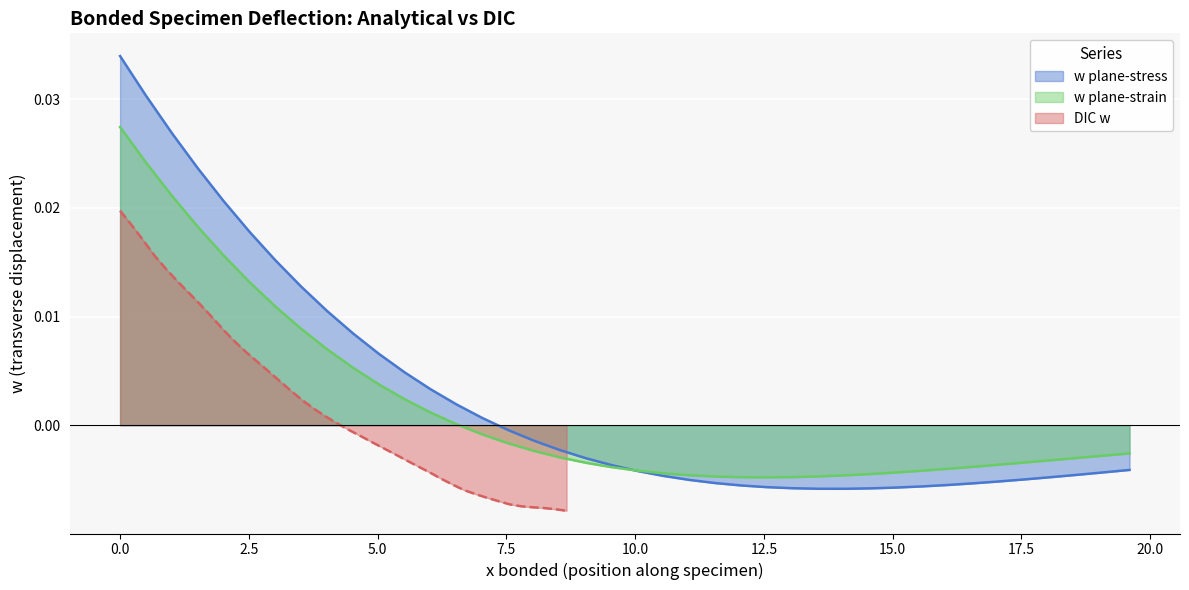

True or false: w plane-strain and w plane-stress intersect in this chart.

True